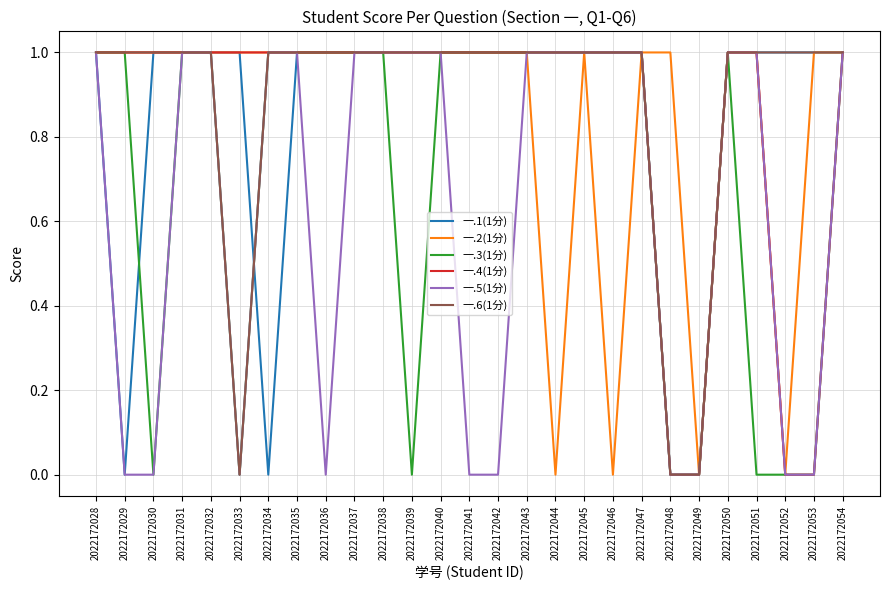

Count the 一.5(1分) values in the range 0 to 1.

27